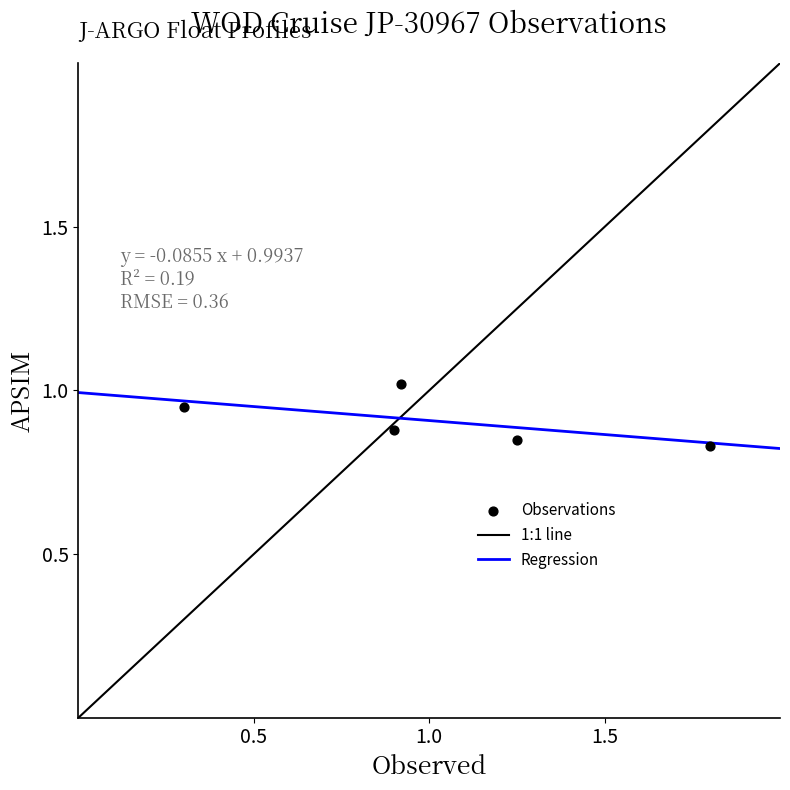

What is the range of X values (max minus min)?

1.5